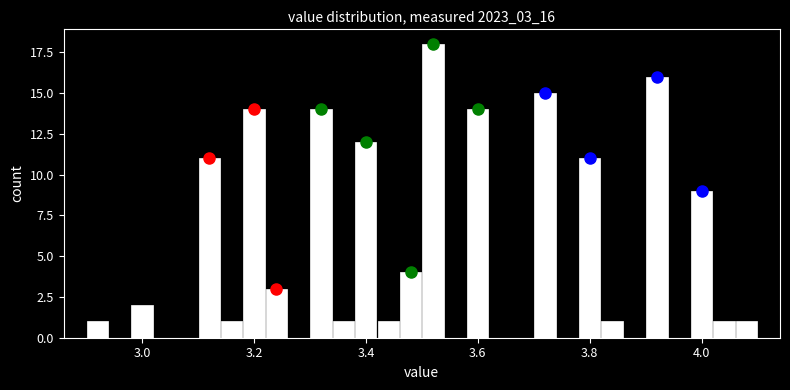

Read against the x-axis, roughly where is the centre of the tallest bar?

3.52